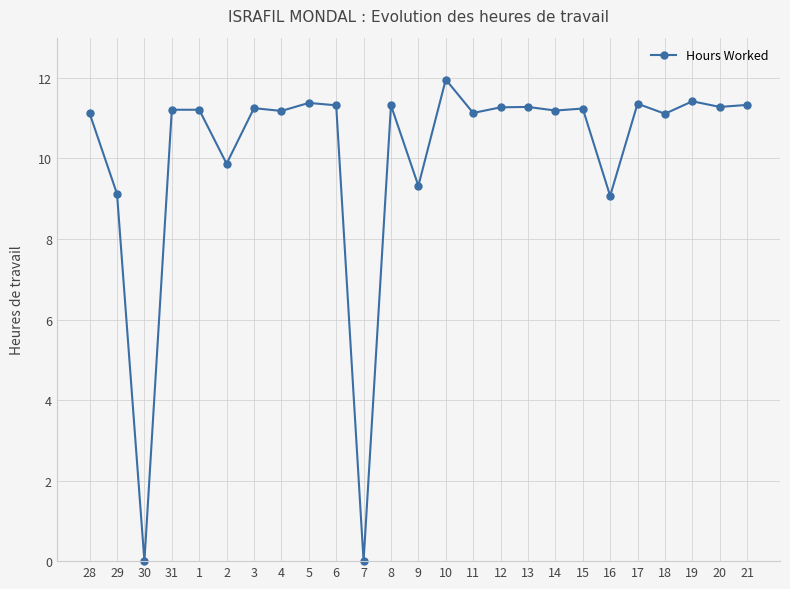

What is the label of the 3rd point from the left?

30